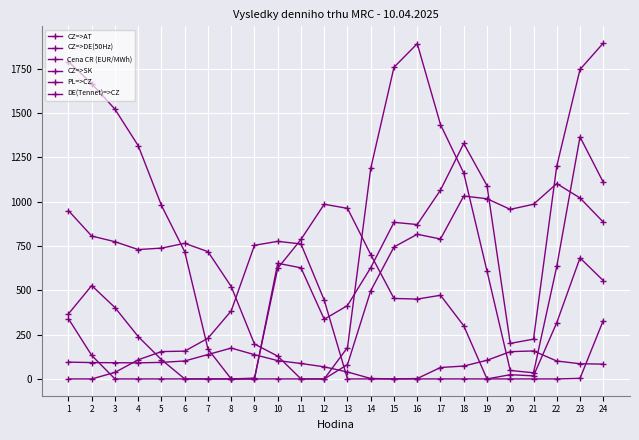

Which has a higher value, 20 or 2?

2